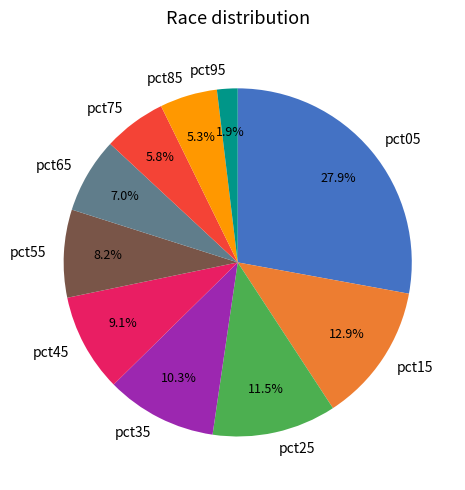

Which category has the smallest portion of the pie?

pct95